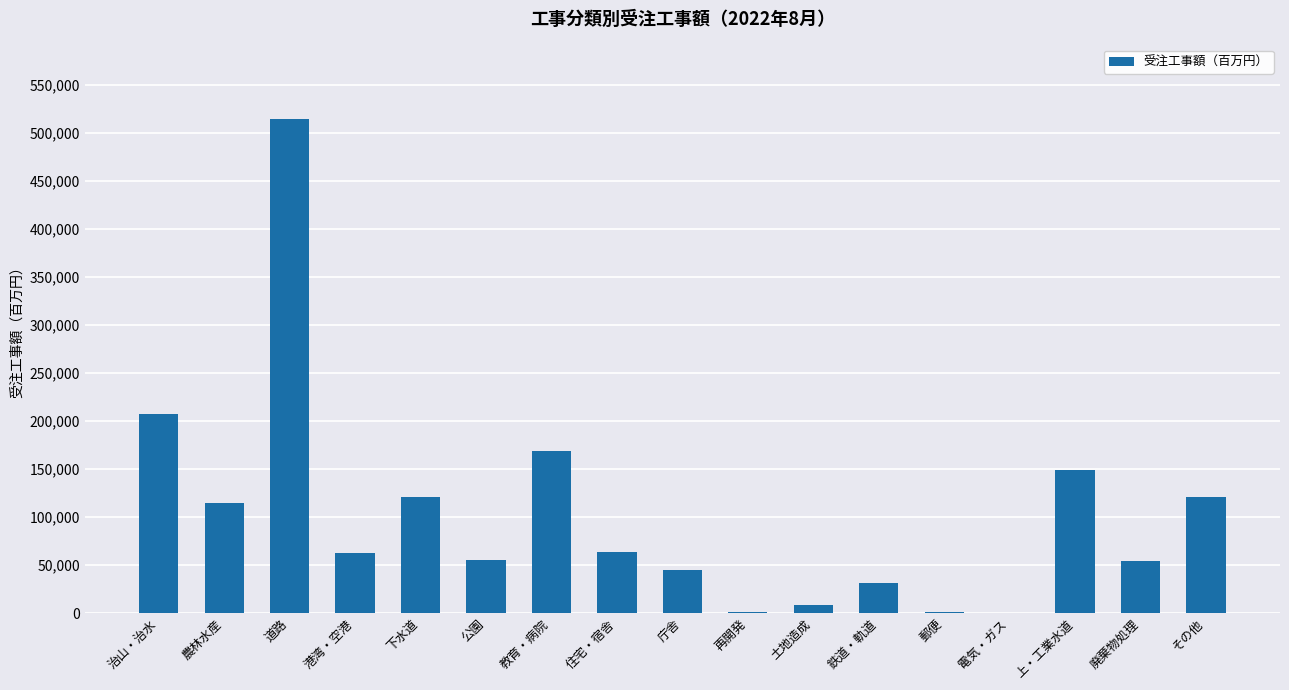

What is the change in value from 鉄道・軌道 to 郵便?

-30245